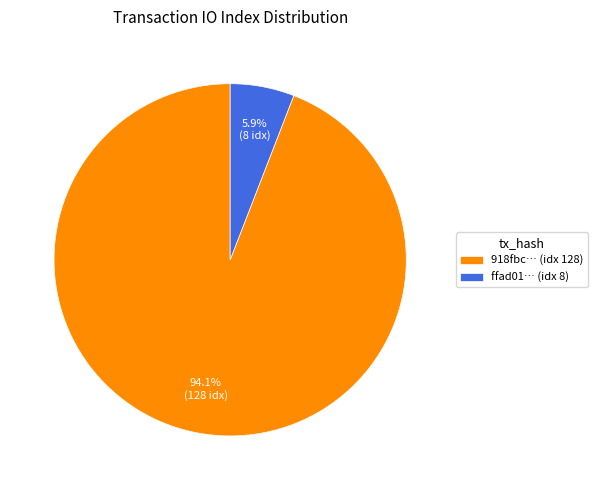

Which slice represents more than half of the pie?

918fbc… (idx 128)